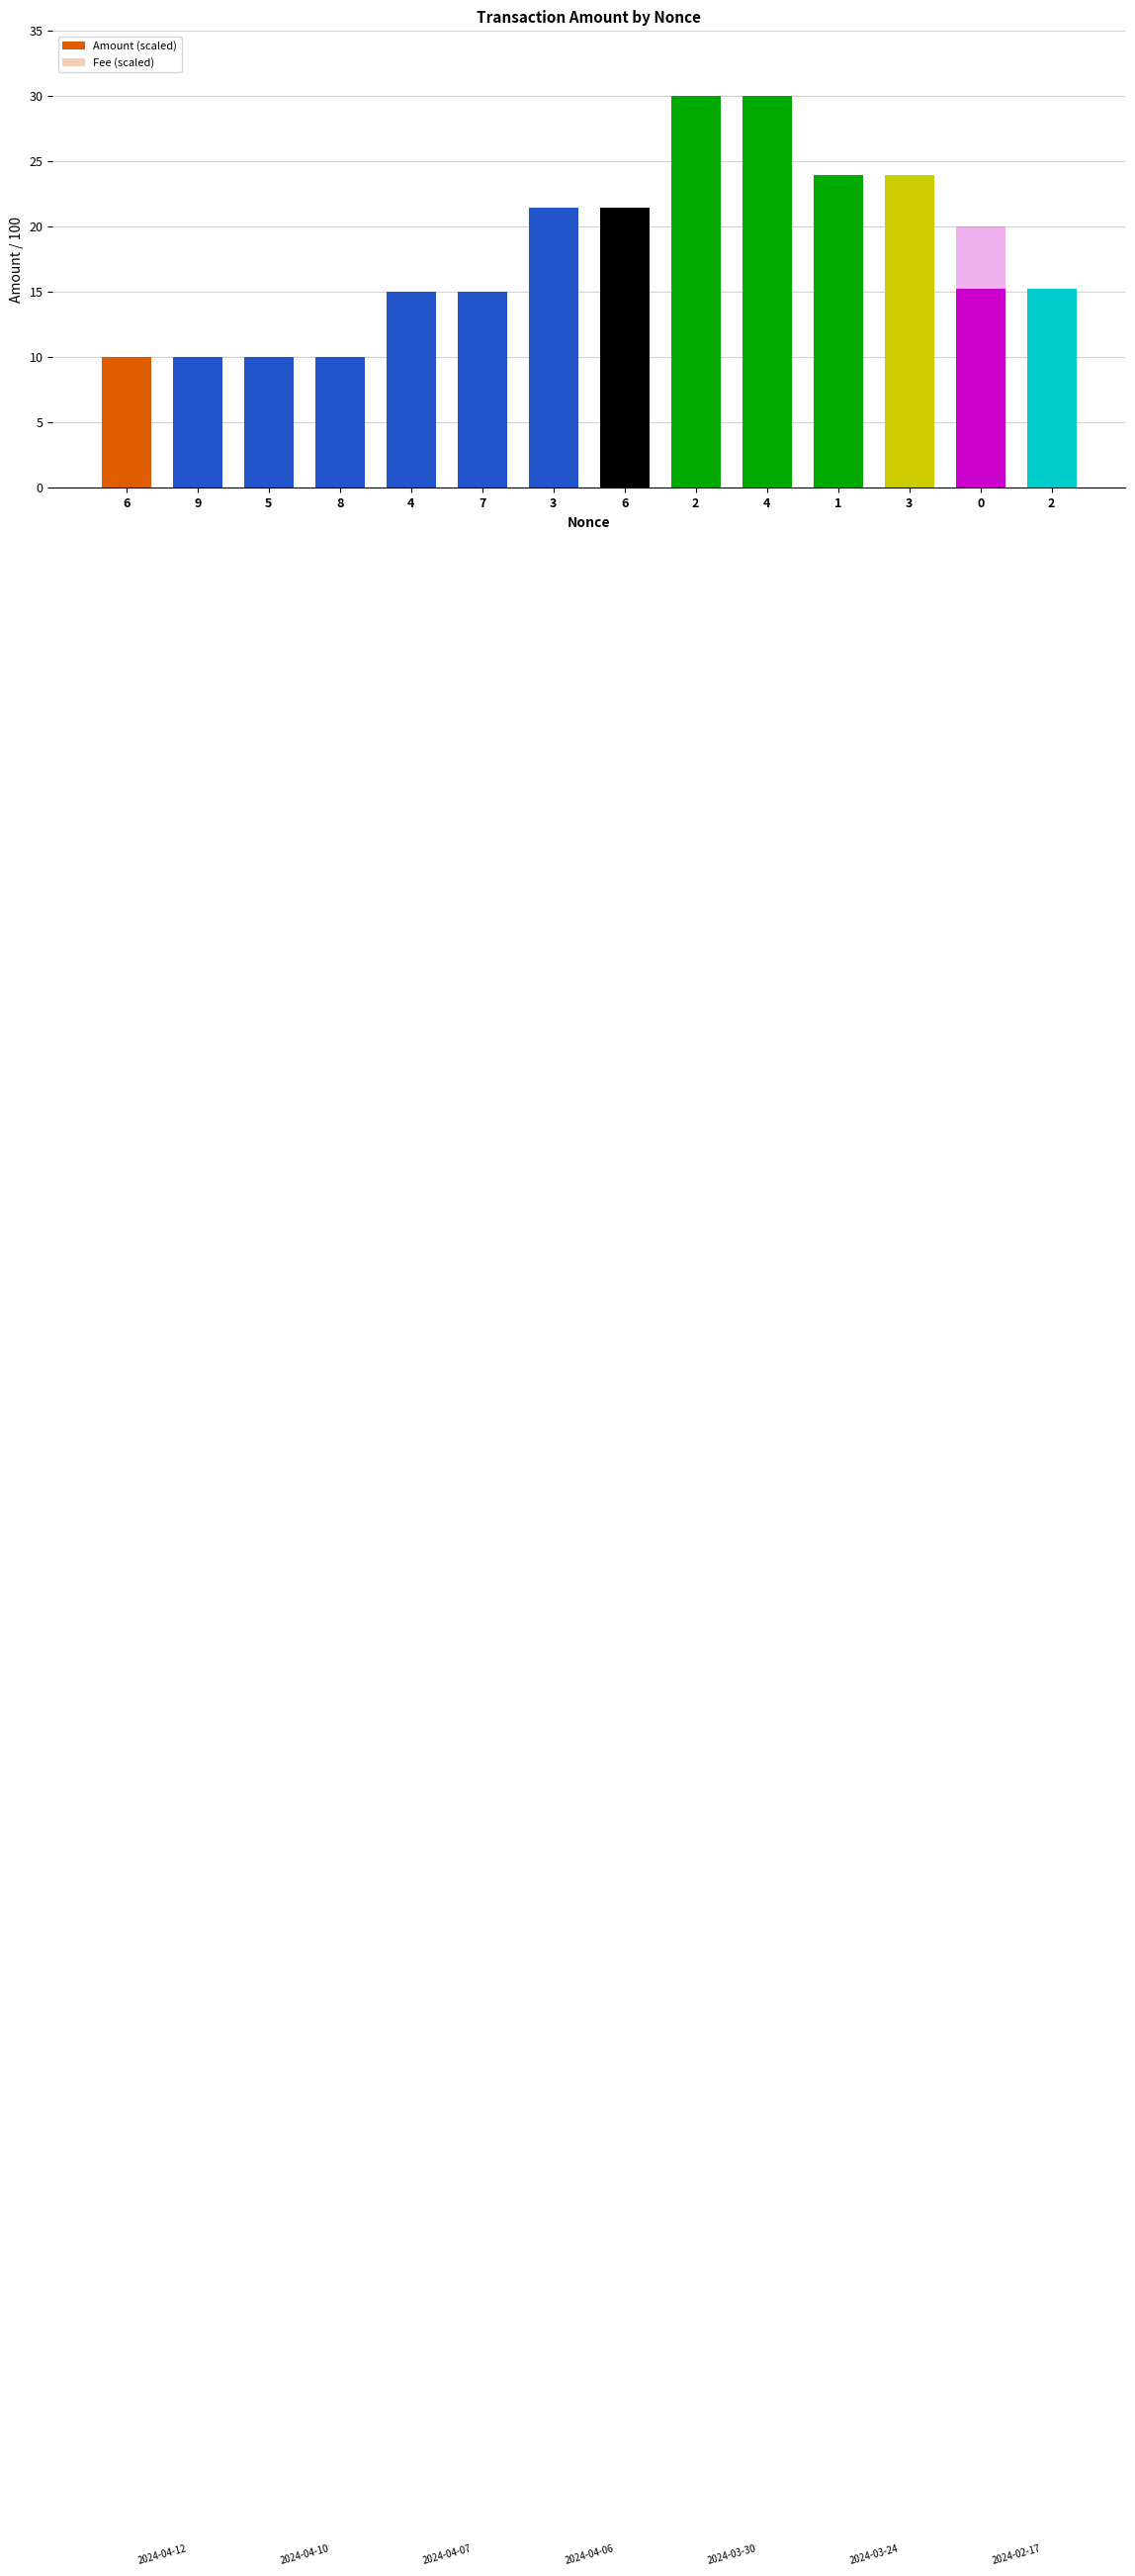

What is the label of the 14th bar from the right?

6